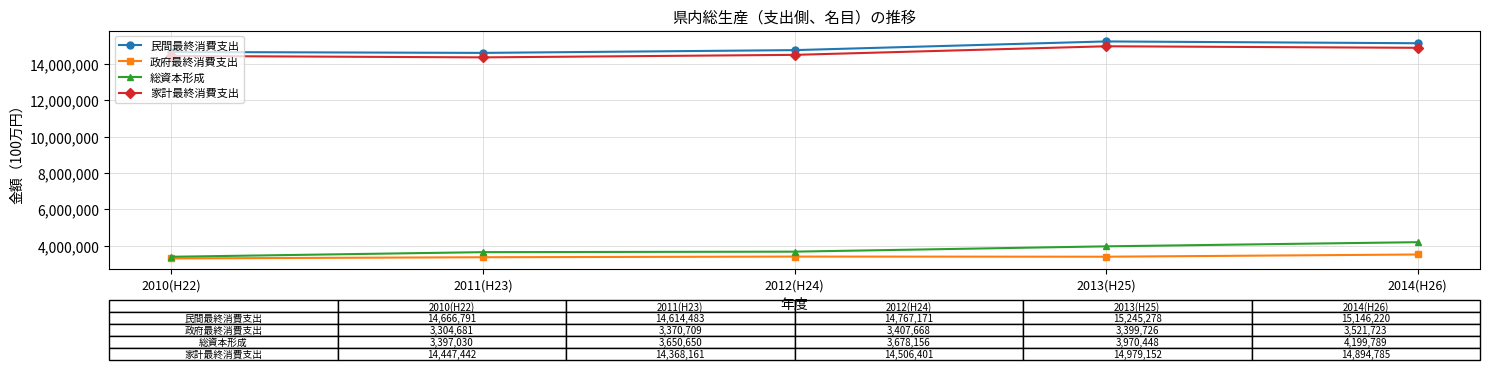

What is the spread (max minus min) of values at 2014(H26)?

11624497